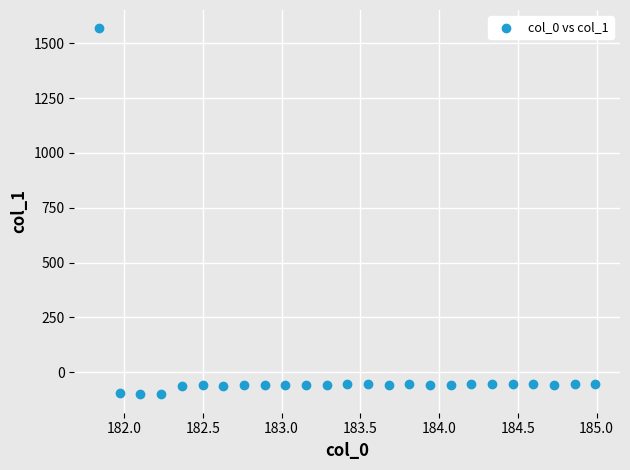

What is the range of X values (max minus min)?

3.1